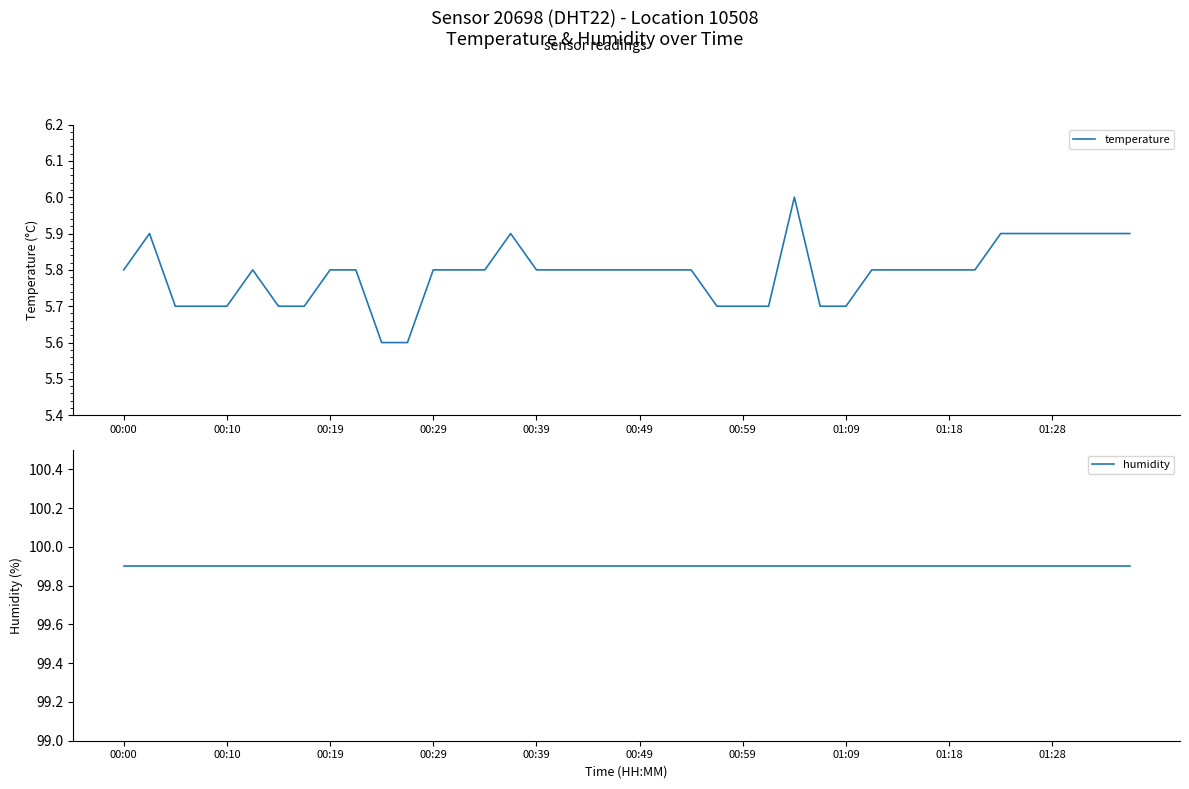

How many lines are shown in the chart?

2